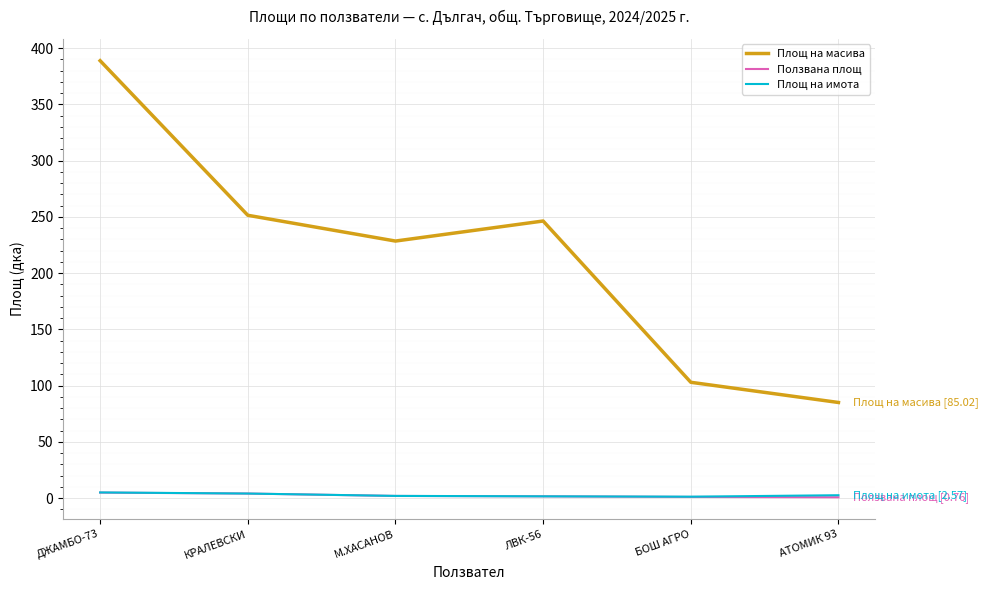

Is the value of Площ на масива at М.ХАСАНОВ greater than the value of Площ на имота at М.ХАСАНОВ?

Yes